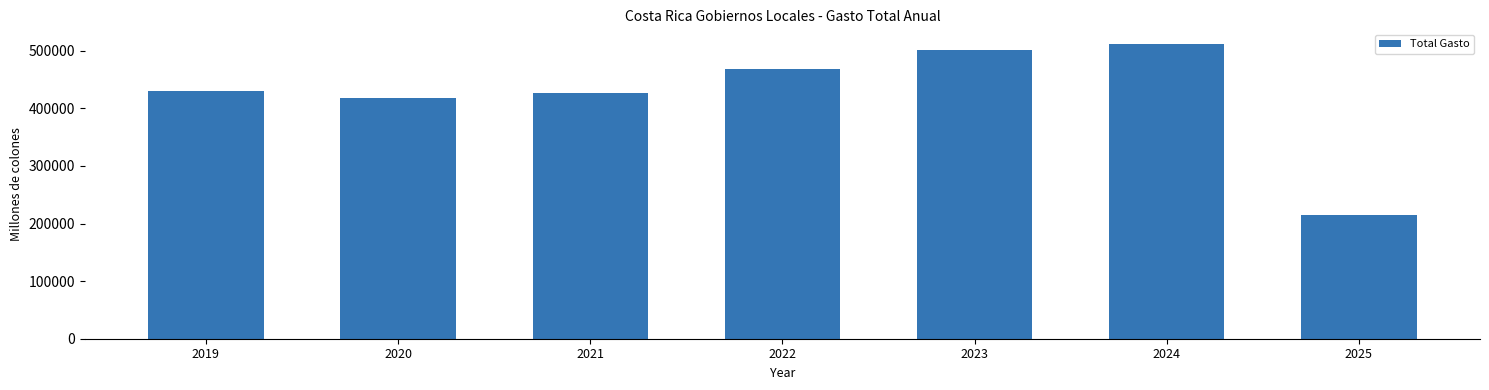

Where does the data first go above 429853?

2019